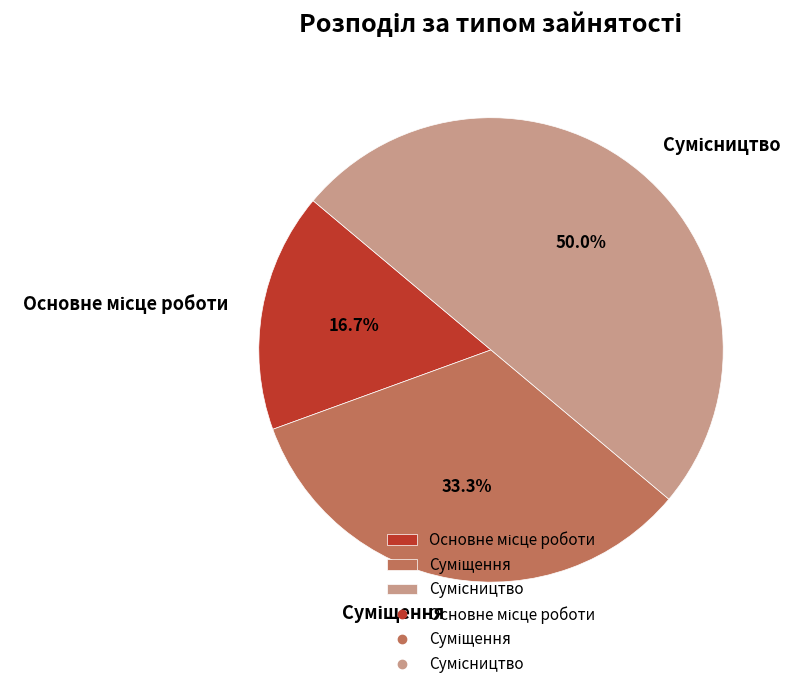

Rank the categories by value from lowest to highest.

Основне місце роботи, Суміщення, Сумісництво